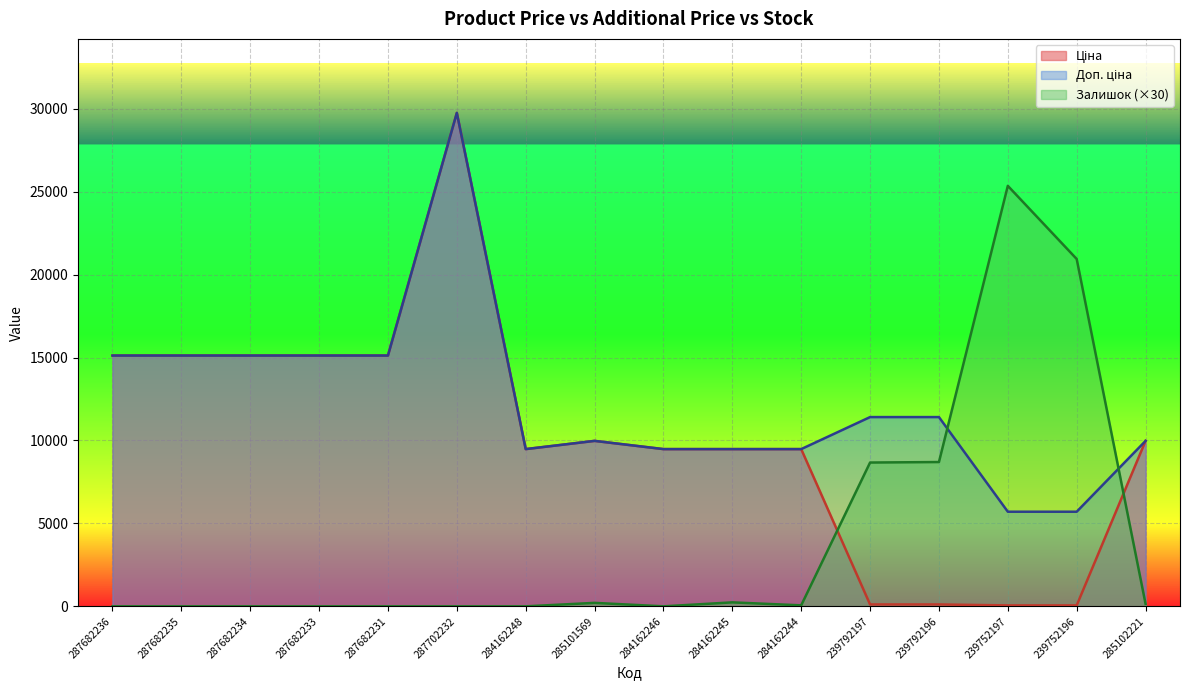

What is the label of the 11th point from the right?

287702232